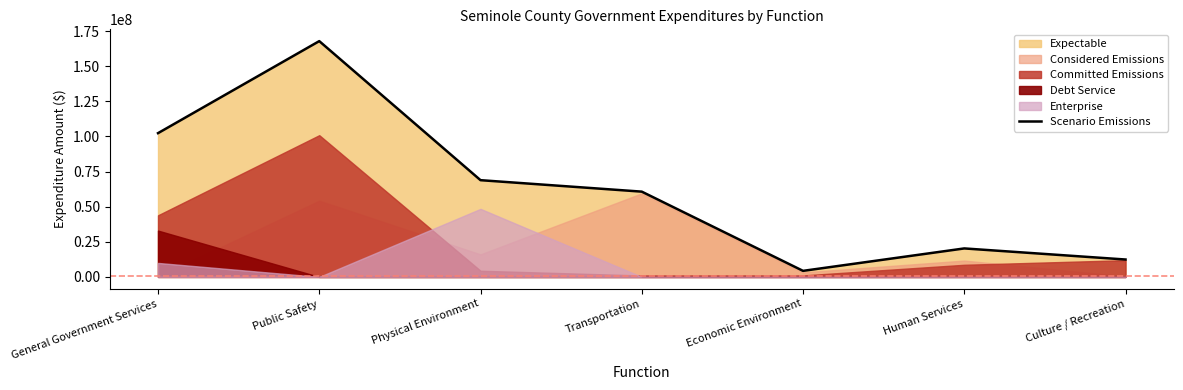

Where is the data nearest to the value 86105165?

General Government Services